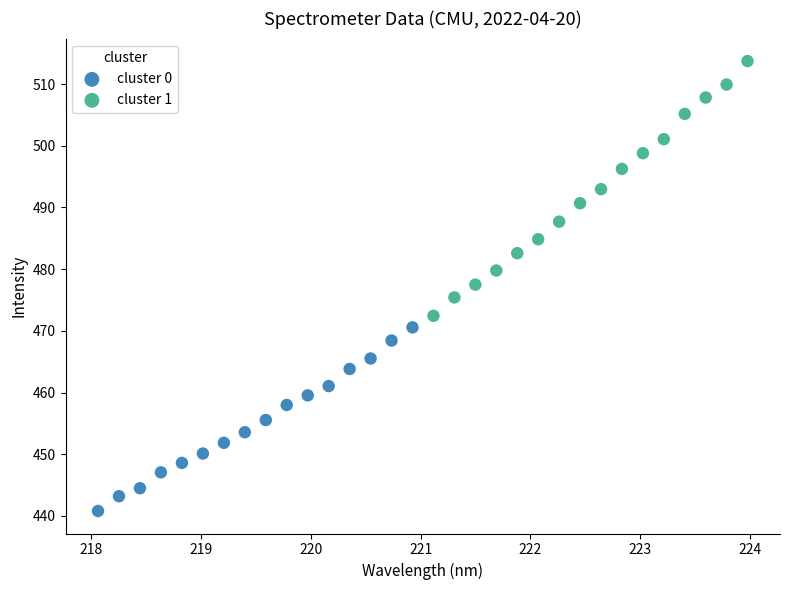

Which series reaches the maximum Y coordinate?

cluster 1